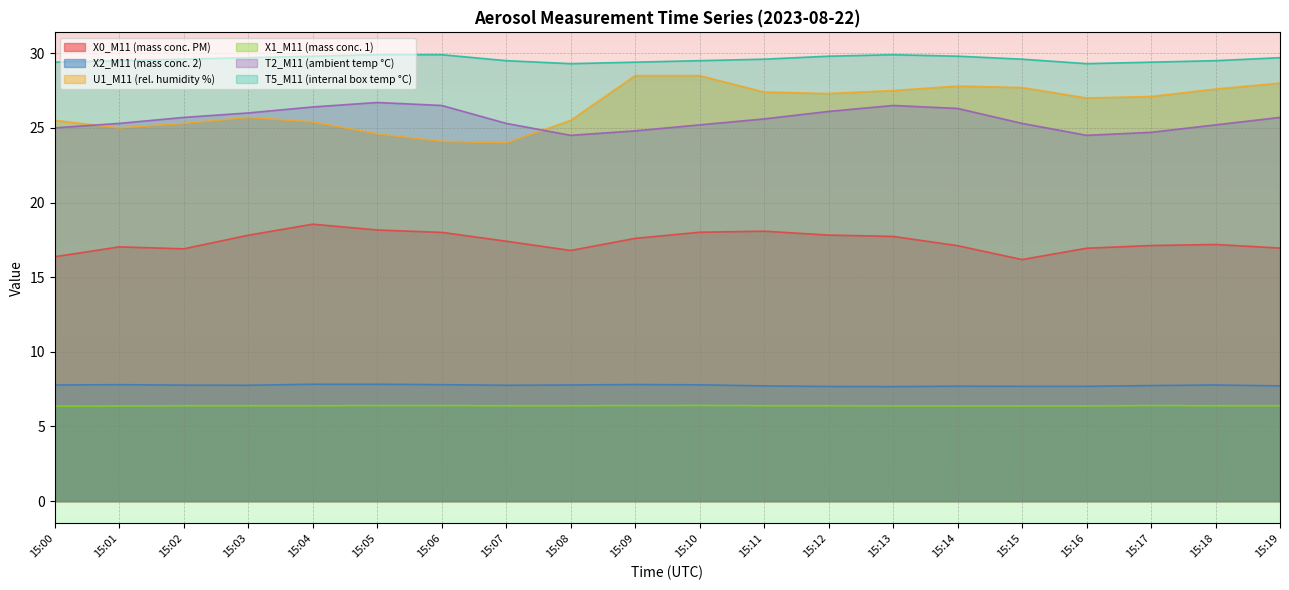

Reading right to left, transcribe all the data shown in this chart.

X0_M11 (mass conc. PM): 16.9	17.2	17.1	16.9	16.2	17.1	17.7	17.8	18.1	18.0	17.6	16.8	17.4	18.0	18.2	18.6	17.8	16.9	17.0	16.4
X2_M11 (mass conc. 2): 7.7	7.8	7.7	7.7	7.7	7.7	7.7	7.7	7.7	7.8	7.8	7.8	7.8	7.8	7.8	7.8	7.8	7.8	7.8	7.8
U1_M11 (rel. humidity %): 28.0	27.6	27.1	27.0	27.7	27.8	27.5	27.3	27.4	28.5	28.5	25.5	24.0	24.1	24.6	25.4	25.7	25.3	25.0	25.5
X1_M11 (mass conc. 1): 6.4	6.4	6.4	6.4	6.4	6.4	6.4	6.4	6.4	6.4	6.4	6.4	6.4	6.4	6.4	6.4	6.4	6.4	6.4	6.4
T2_M11 (ambient temp °C): 25.7	25.2	24.7	24.5	25.3	26.3	26.5	26.1	25.6	25.2	24.8	24.5	25.3	26.5	26.7	26.4	26.0	25.7	25.3	25.0
T5_M11 (internal box temp °C): 29.7	29.5	29.4	29.3	29.6	29.8	29.9	29.8	29.6	29.5	29.4	29.3	29.5	29.9	29.9	29.8	29.7	29.6	29.5	29.4